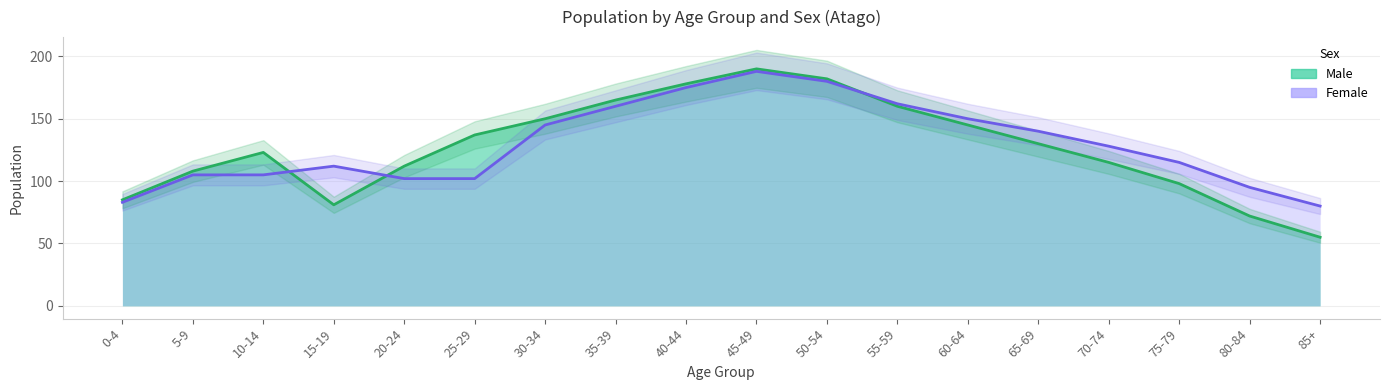

How many categories are shown in the chart?

18